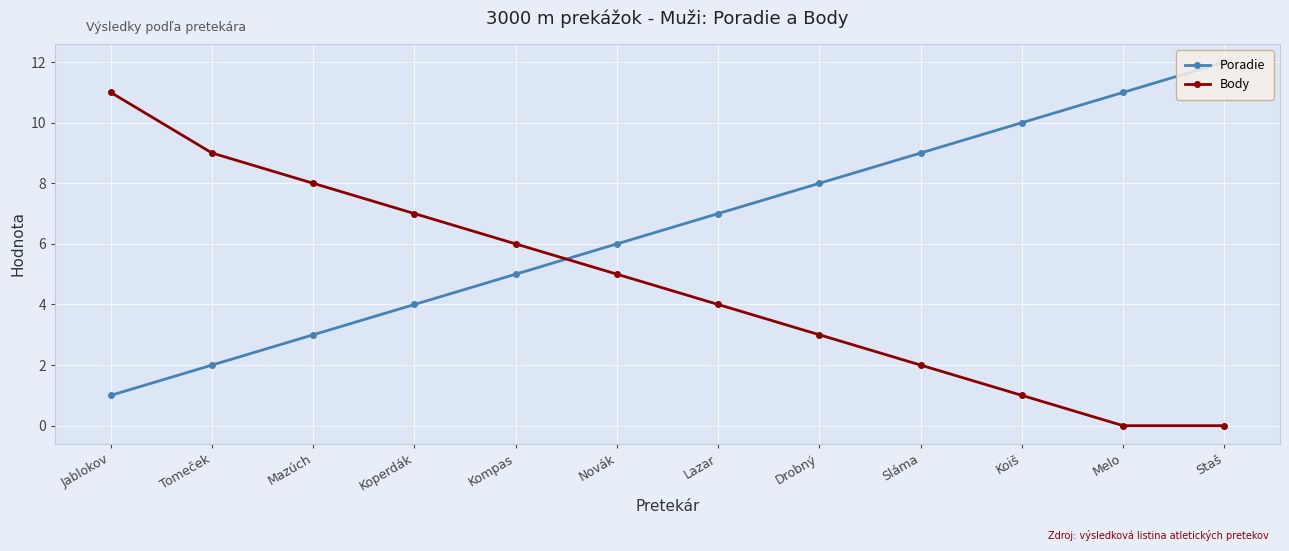

What are all the series names shown in the legend?

Poradie, Body